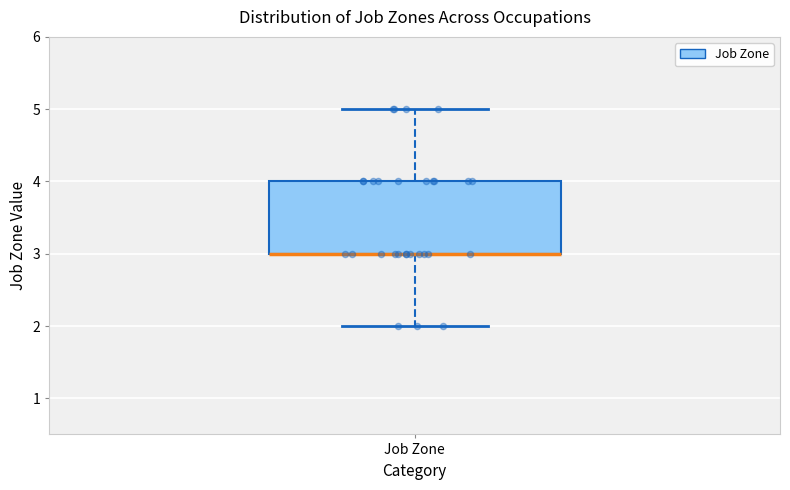

Where does the lower whisker of the box for Job Zone end on the y-axis? The values are not printed on the chart, so give them approximately, as read against the axis.

2